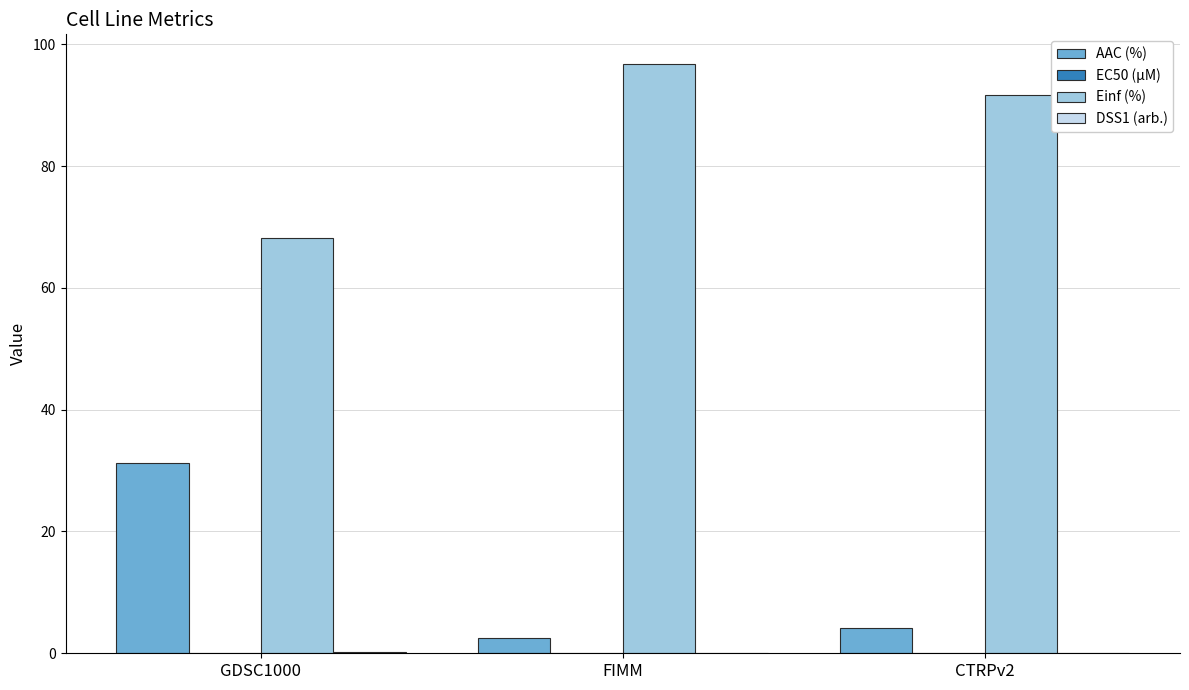

The value of AAC (%) at GDSC1000 is 31.2. True or false?

True